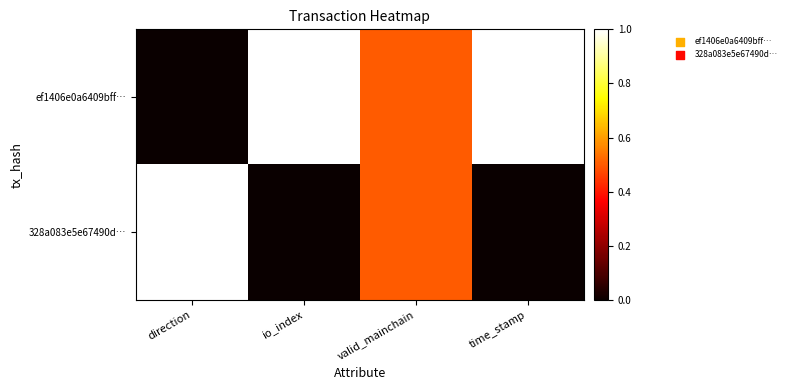

How many data points does each series have?

4